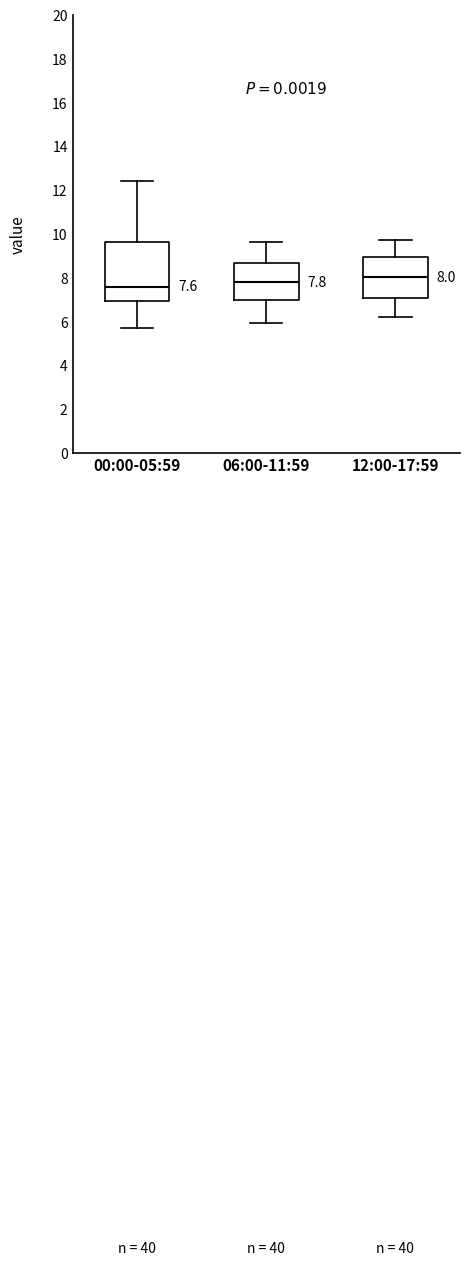

Which box's median line is the lowest?

00:00-05:59